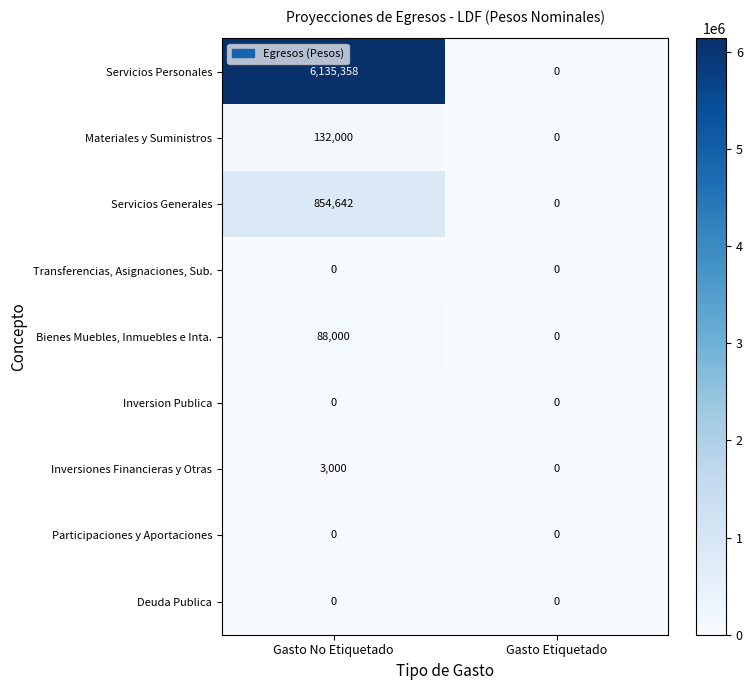

Which category has the highest value across all series?

Gasto No Etiquetado